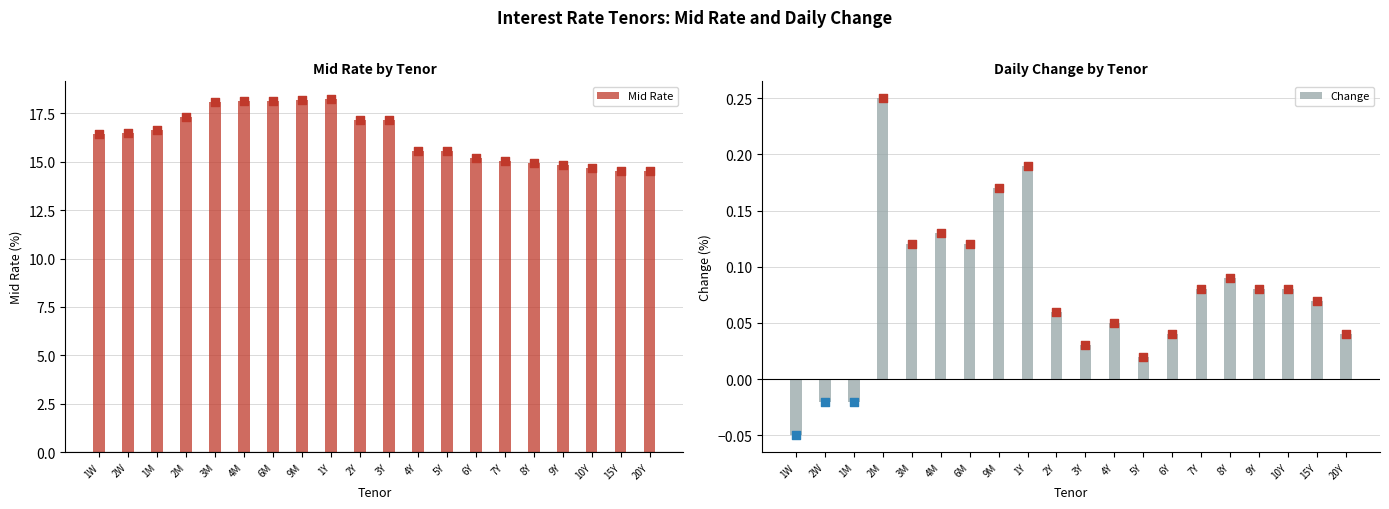

At how many categories does at least one series exceed 14?

20